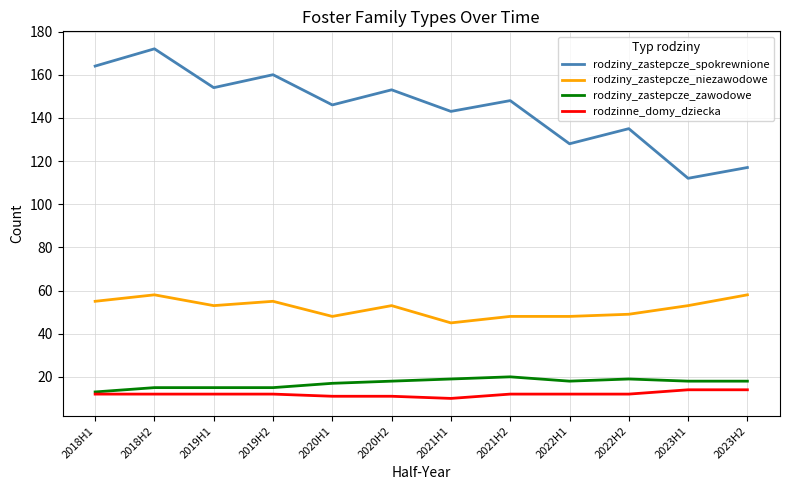

At how many categories does at least one series exceed 19?

12